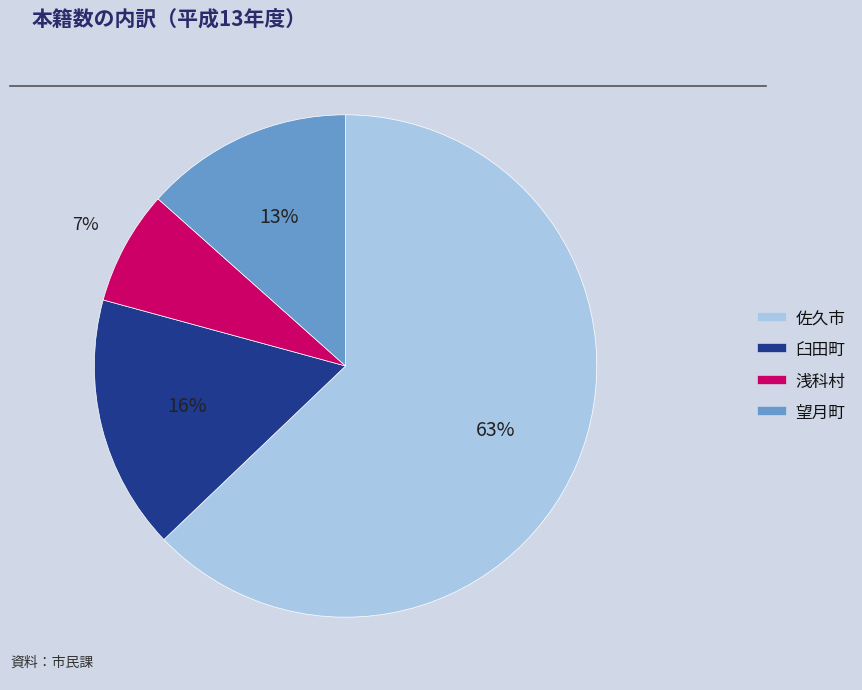

What is the majority slice?

佐久市